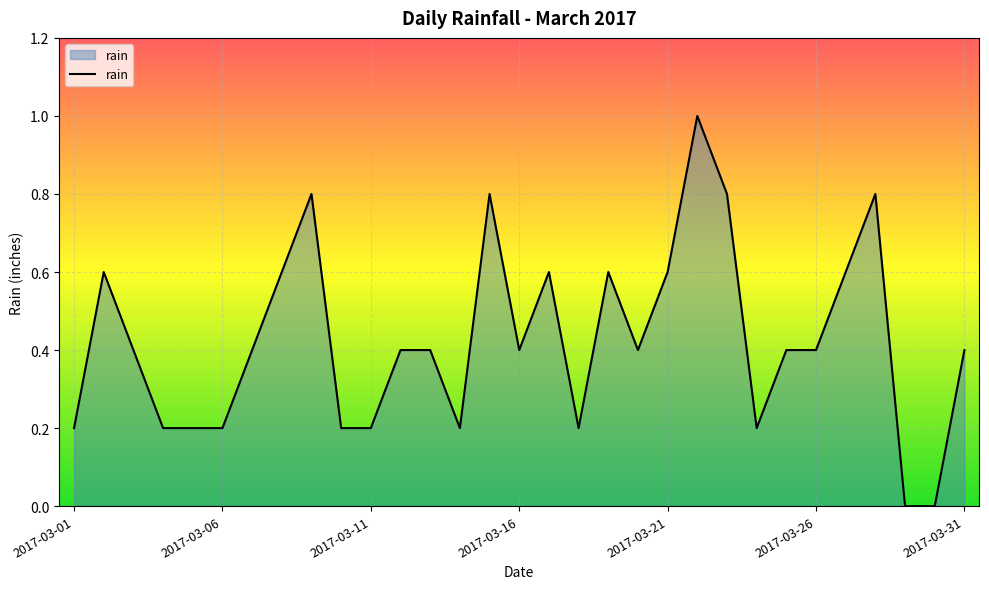

What is the difference between the maximum and minimum values?

1.0